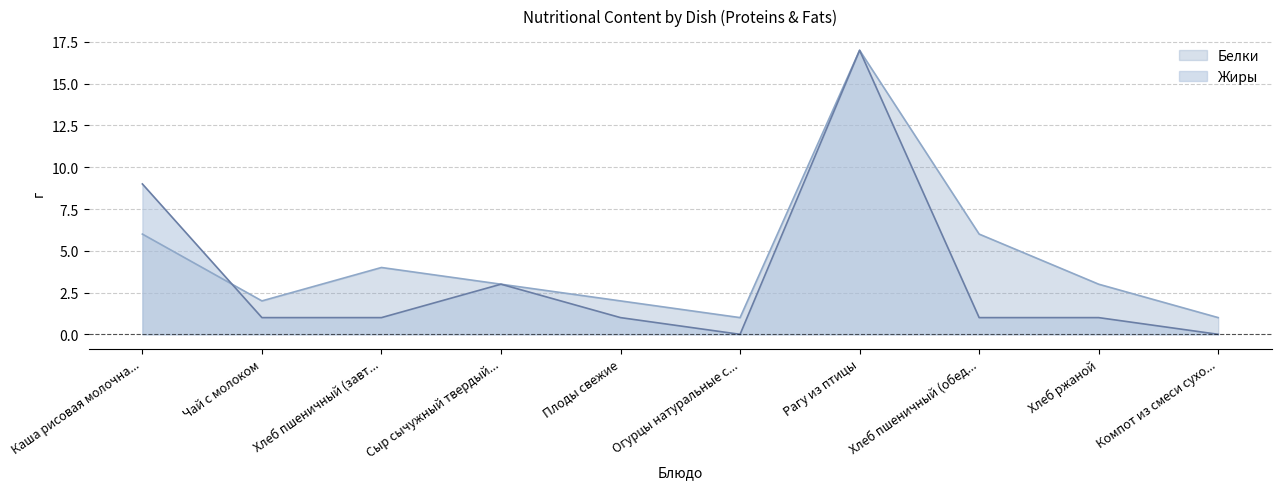

Does the chart display data point markers on the line(s)?

No